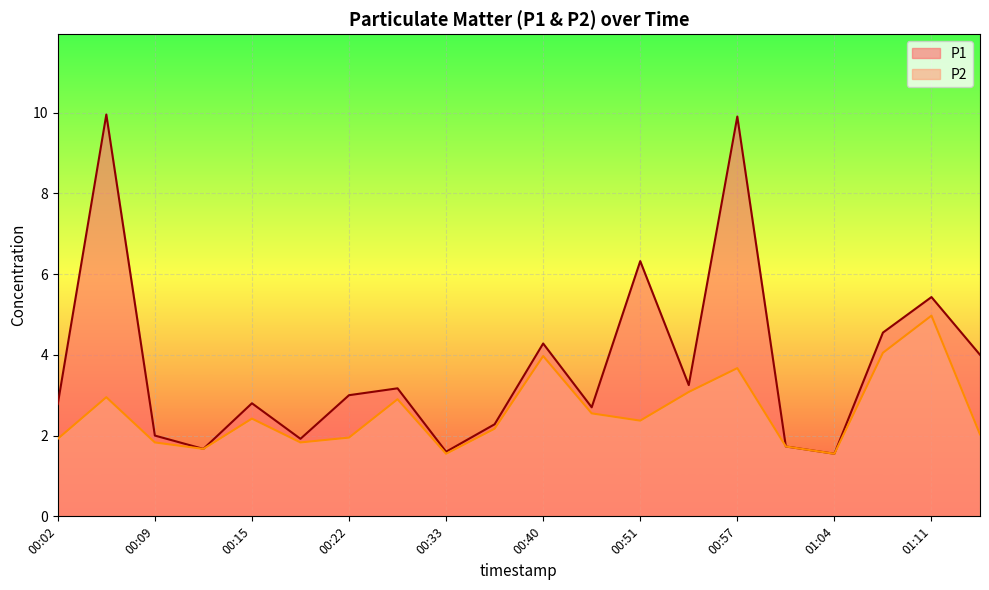

What is the total value across all series at 00:22?

5.0